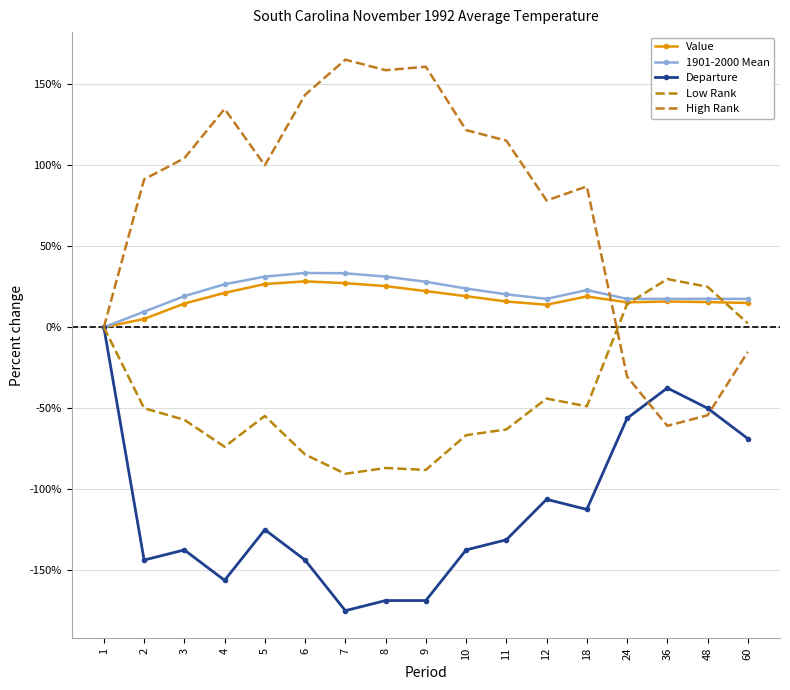

What is the difference between the second highest and minimum values in the Low Rank series?

115.5